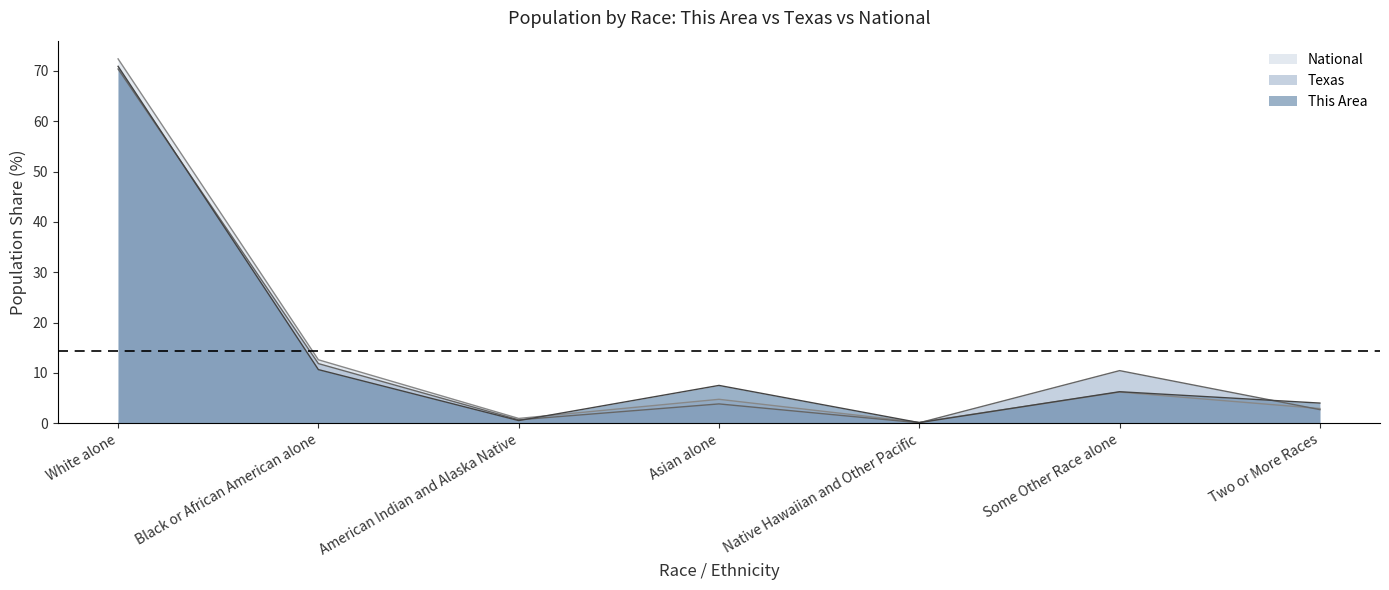

How many data points in This Area are above 6?

4